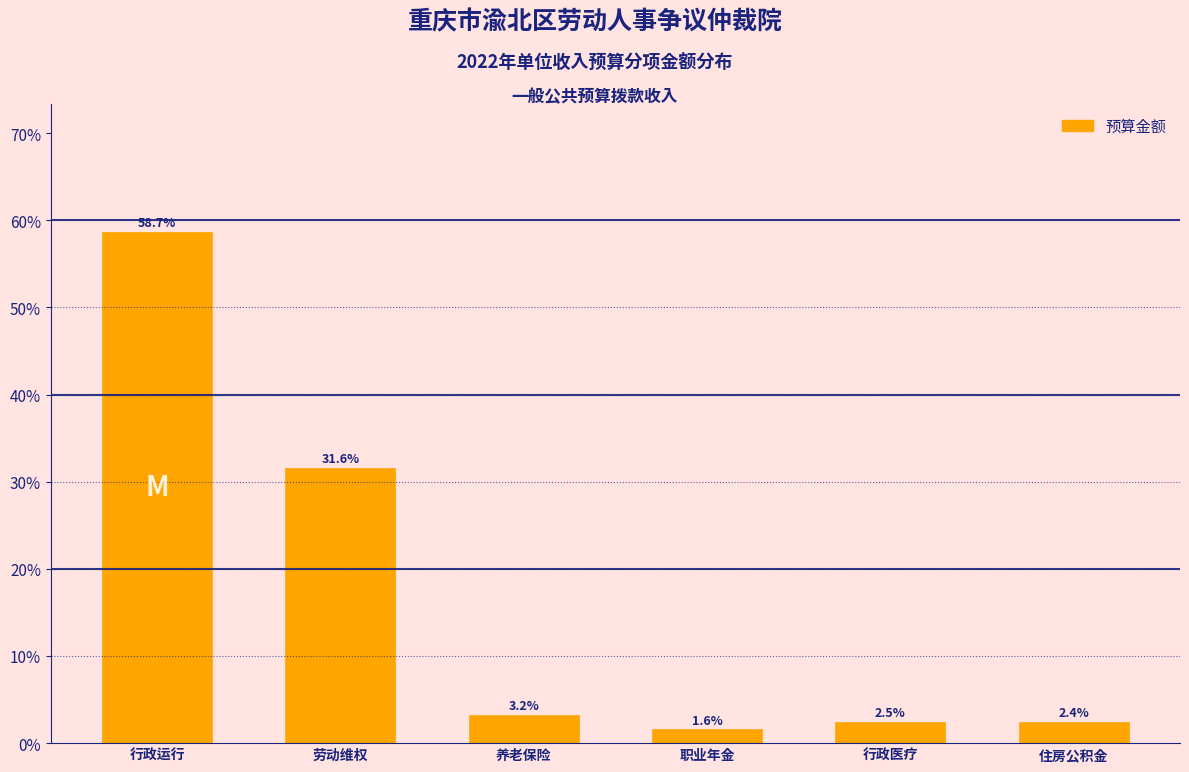

Are the bars horizontal?

No